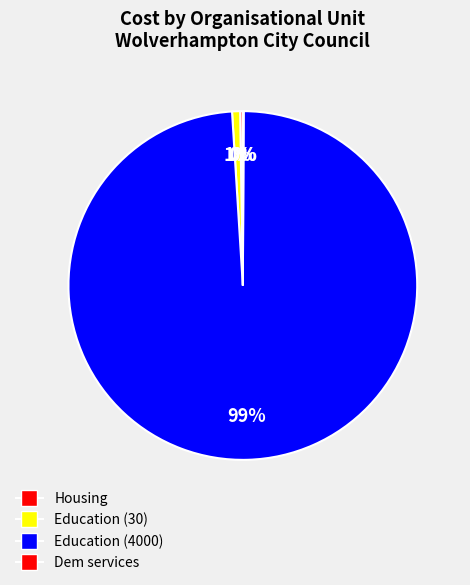

True or false: Education (4000) accounts for 99% of the total.

True